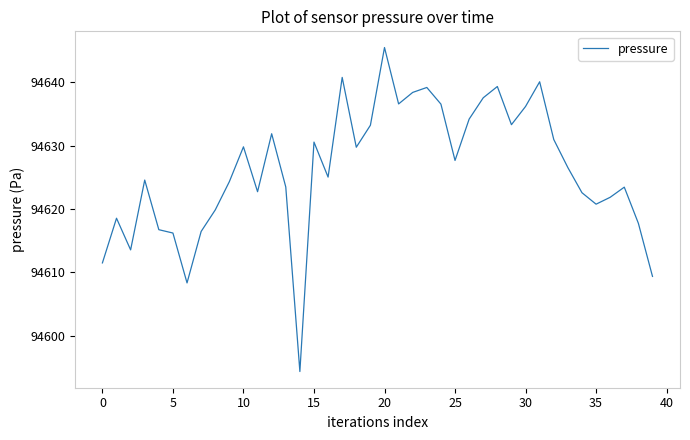

What is the difference between the maximum and minimum values?

51.2